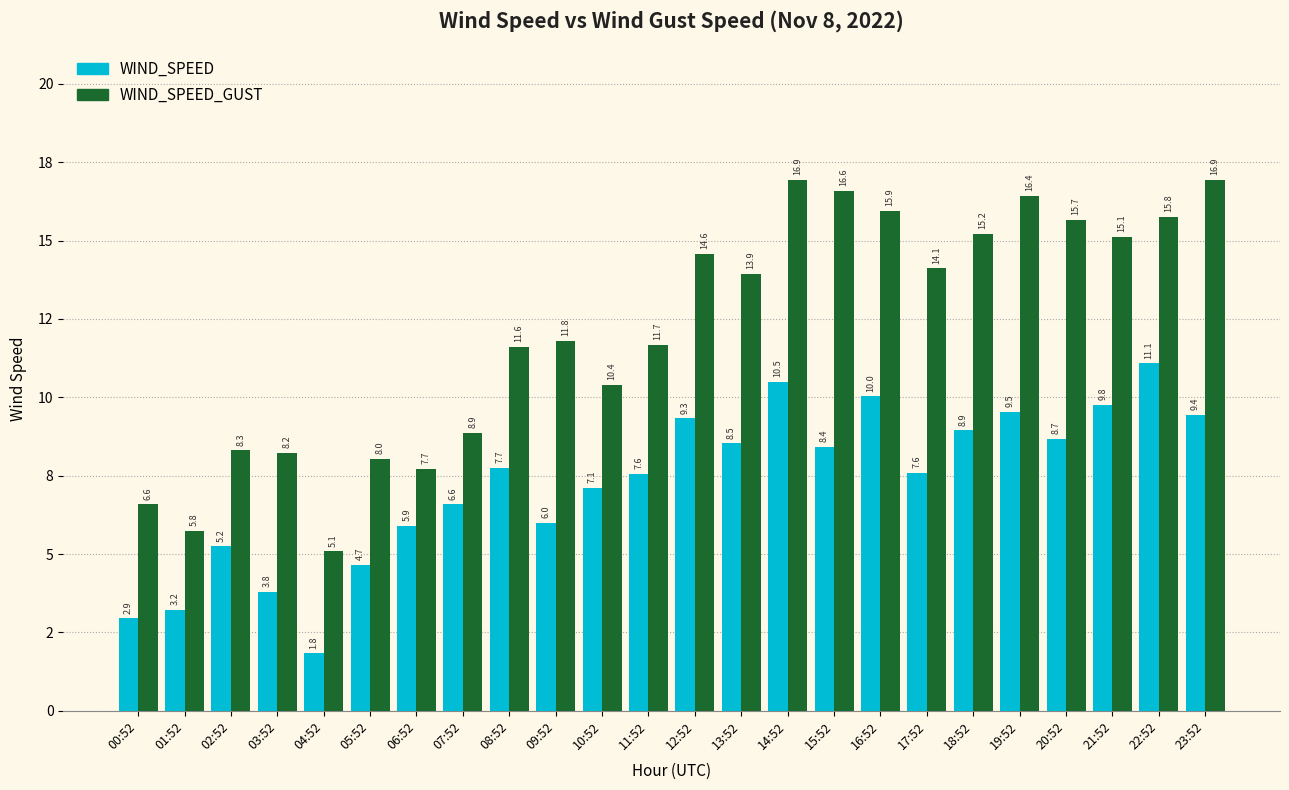

What are all the series names shown in the legend?

WIND_SPEED, WIND_SPEED_GUST